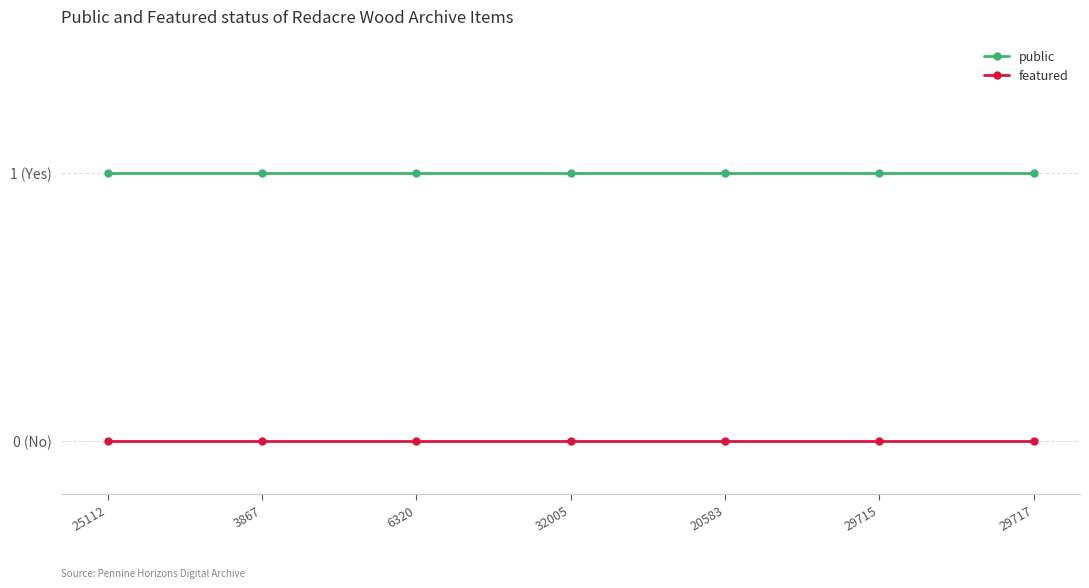

Does the chart have visible grid lines?

Yes